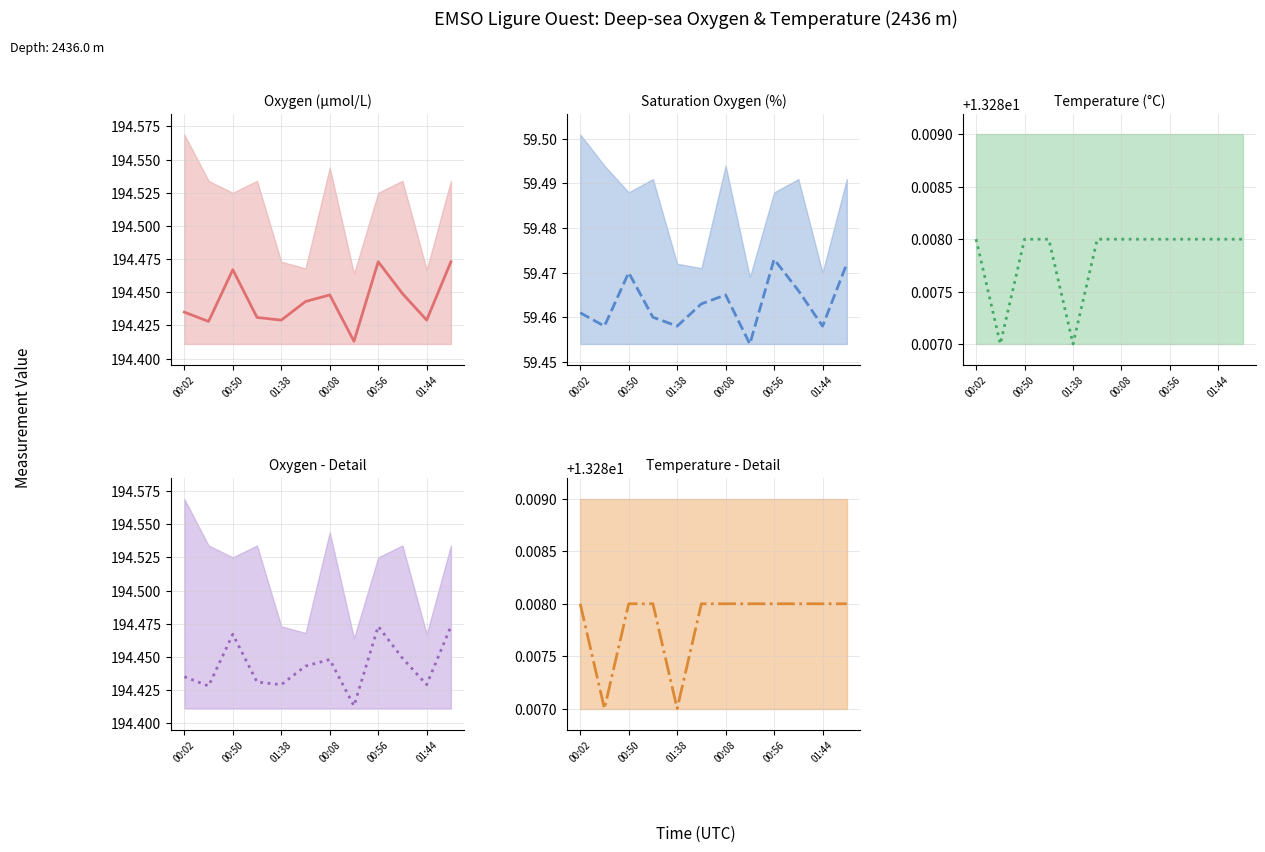

List the series in order of their peak value, highest first.

Oxygen (µmol/L), Oxygen - Detail, Saturation Oxygen (%), Temperature (°C), Temperature - Detail